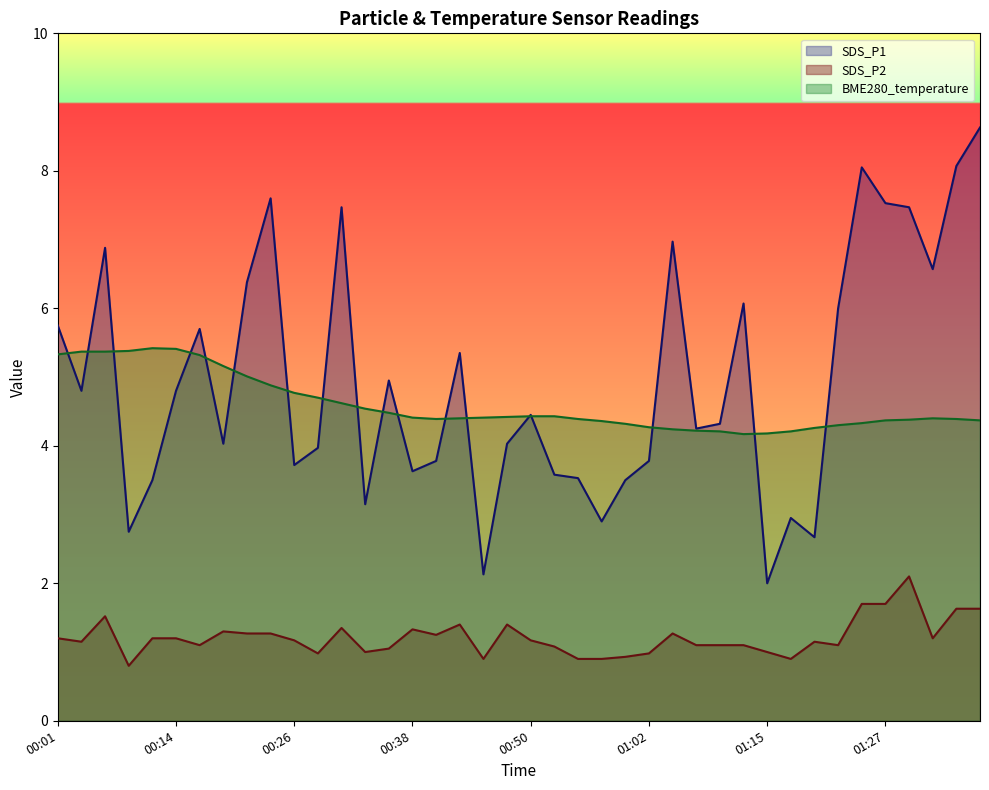

Which series has the largest total across all categories?

SDS_P1